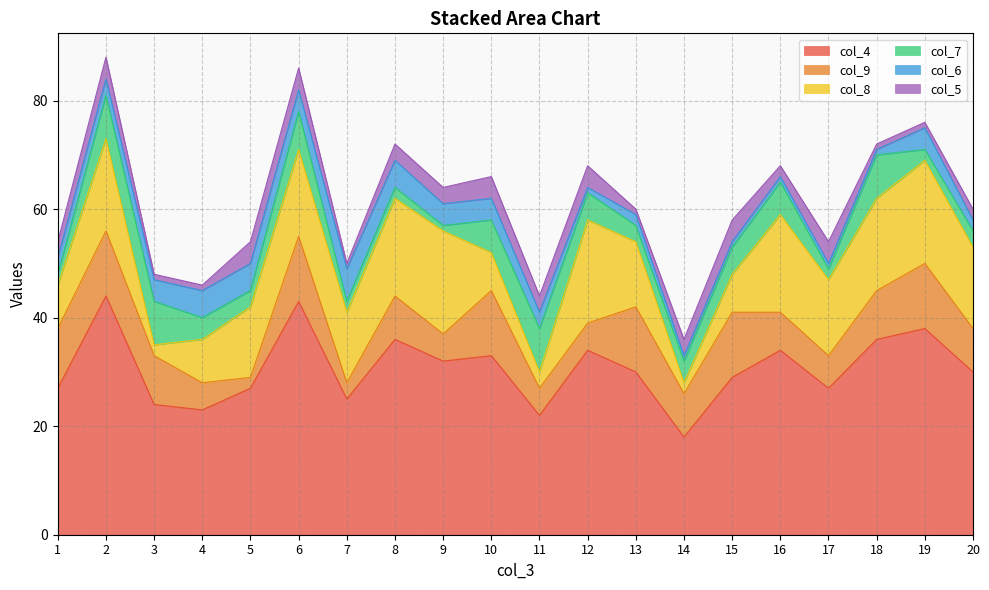

What is the value of the col_6 point at the 16th from the left?

1